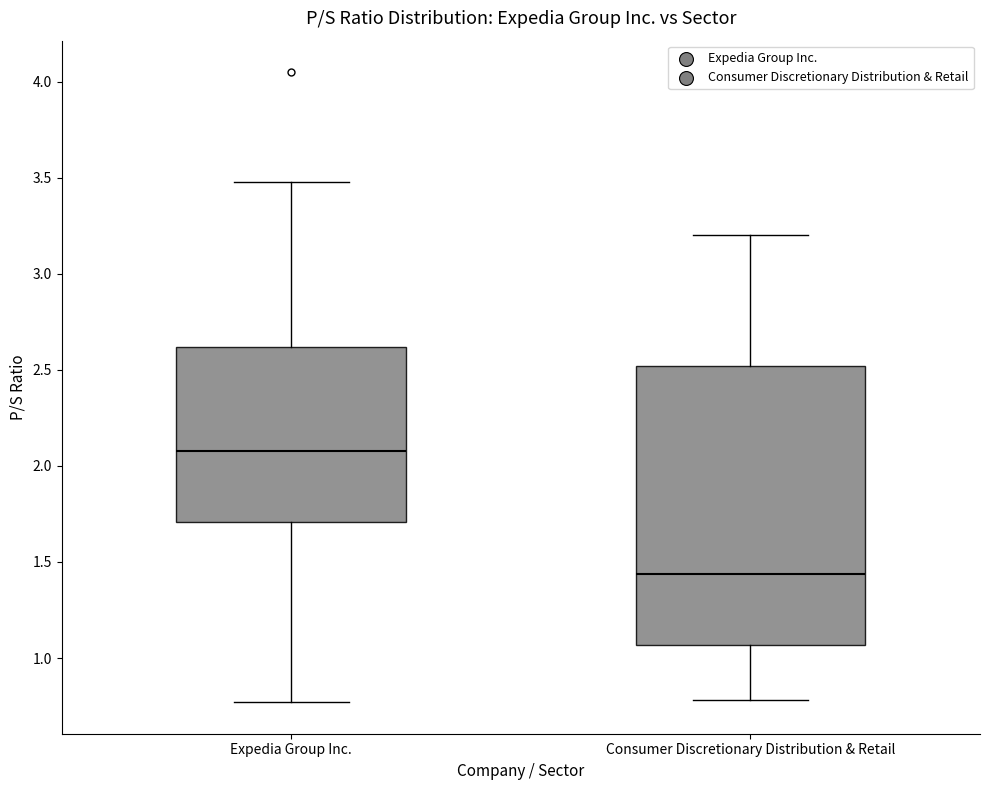

Reading left to right, read every box against the y-axis: the position of its median line, the range the box covers, and the ends of its whiskers. The values are not printed on the chart, so give them approximately, as read against the axis.

Expedia Group Inc.: median 2.10, box 1.70 to 2.60, whiskers 0.75 to 3.50
Consumer Discretionary Distribution & Retail: median 1.45, box 1.05 to 2.50, whiskers 0.80 to 3.20